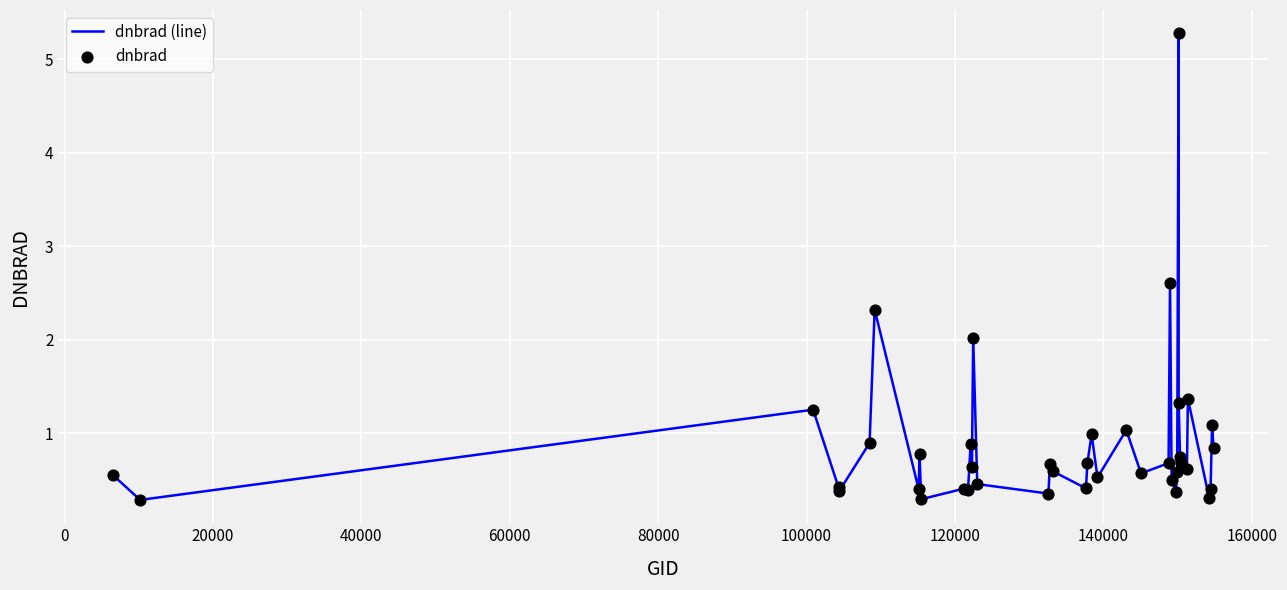

What is the maximum value shown in the chart?

5.3